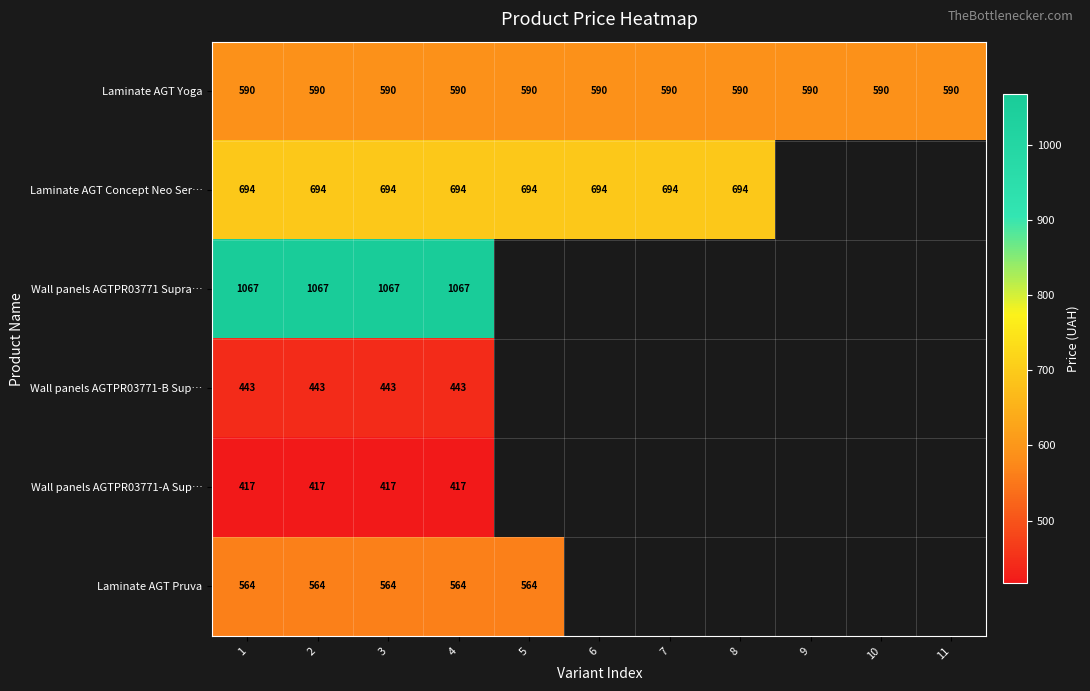

The value of Wall panels AGTPR03771-A Sup… at 2 is 257.4. True or false?

False